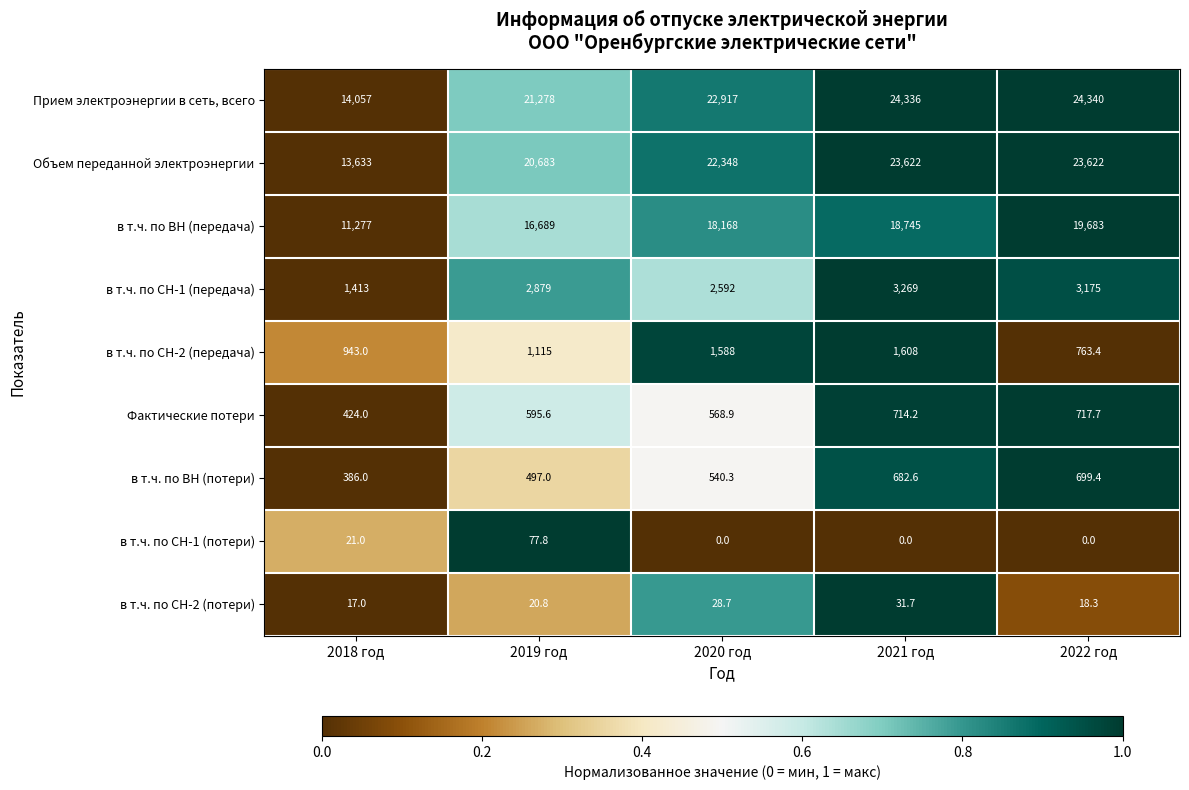

At 2020 год, list the series in order from largest to smallest.

Прием электроэнергии в сеть, всего, Объем переданной электроэнергии, в т.ч. по ВН (передача), в т.ч. по СН-1 (передача), в т.ч. по СН-2 (передача), Фактические потери, в т.ч. по ВН (потери), в т.ч. по СН-2 (потери), в т.ч. по СН-1 (потери)